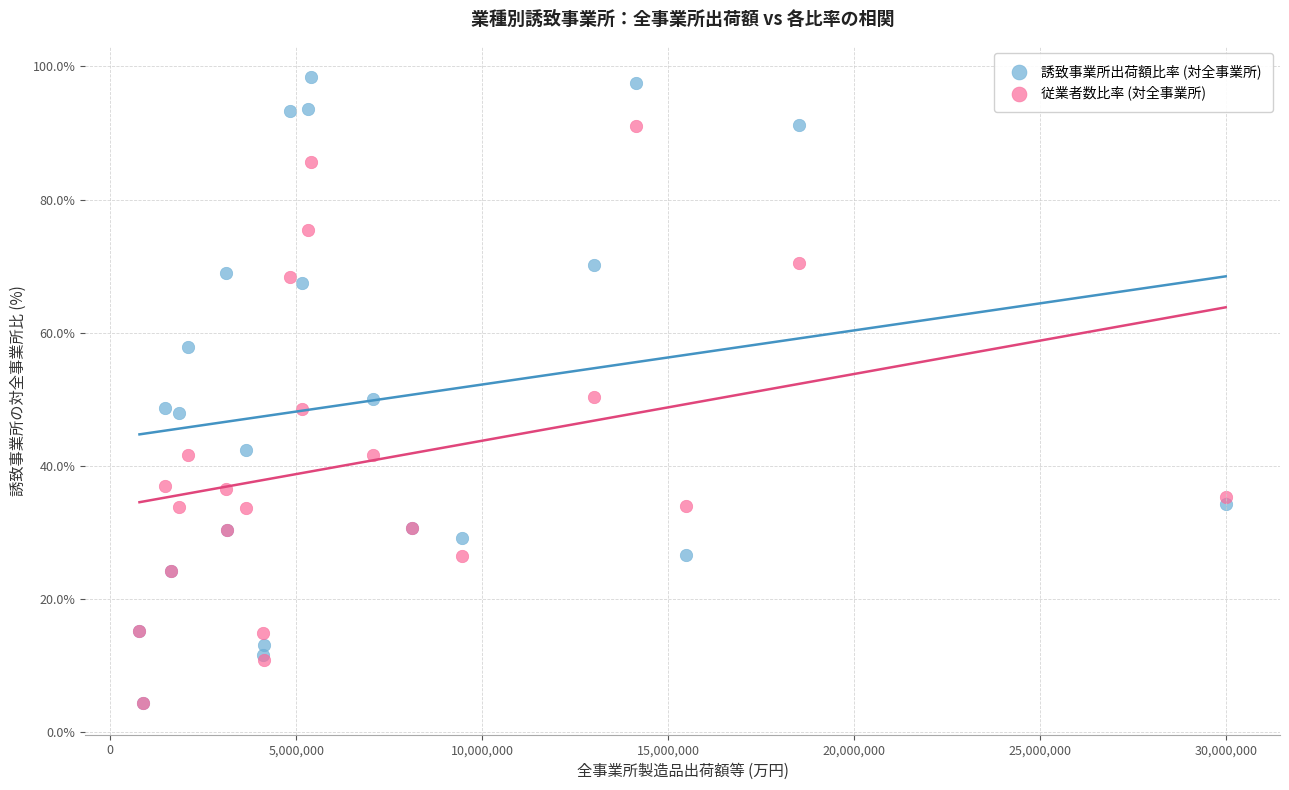

Which series contains the highest Y value?

誘致事業所出荷額比率 (対全事業所)